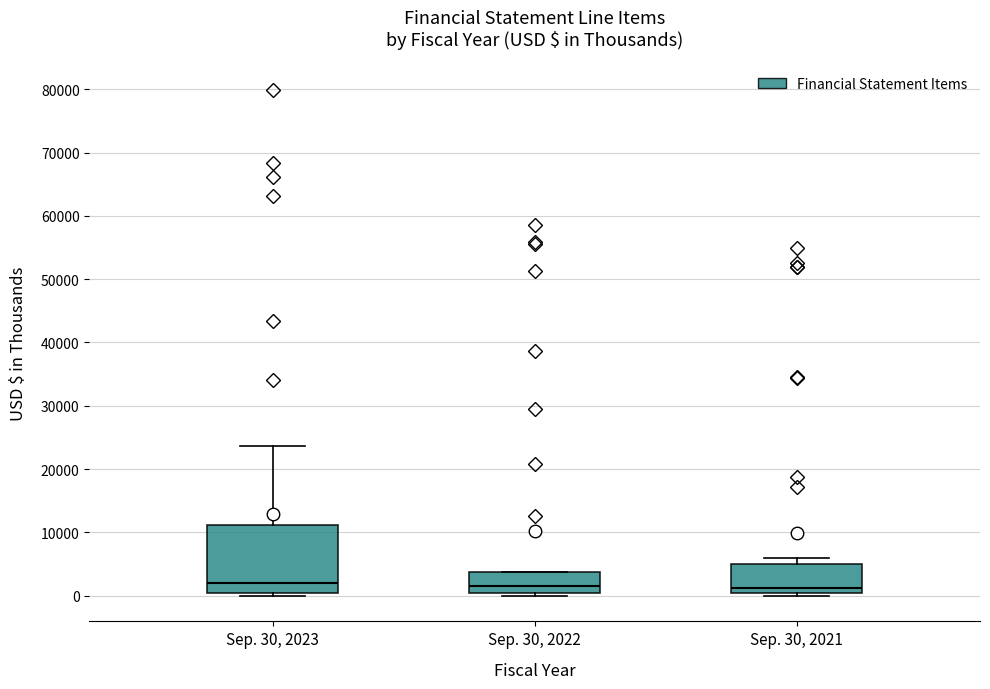

Where is the upper edge of the box for Sep. 30, 2022 on the y-axis? The values are not printed on the chart, so give them approximately, as read against the axis.

4000